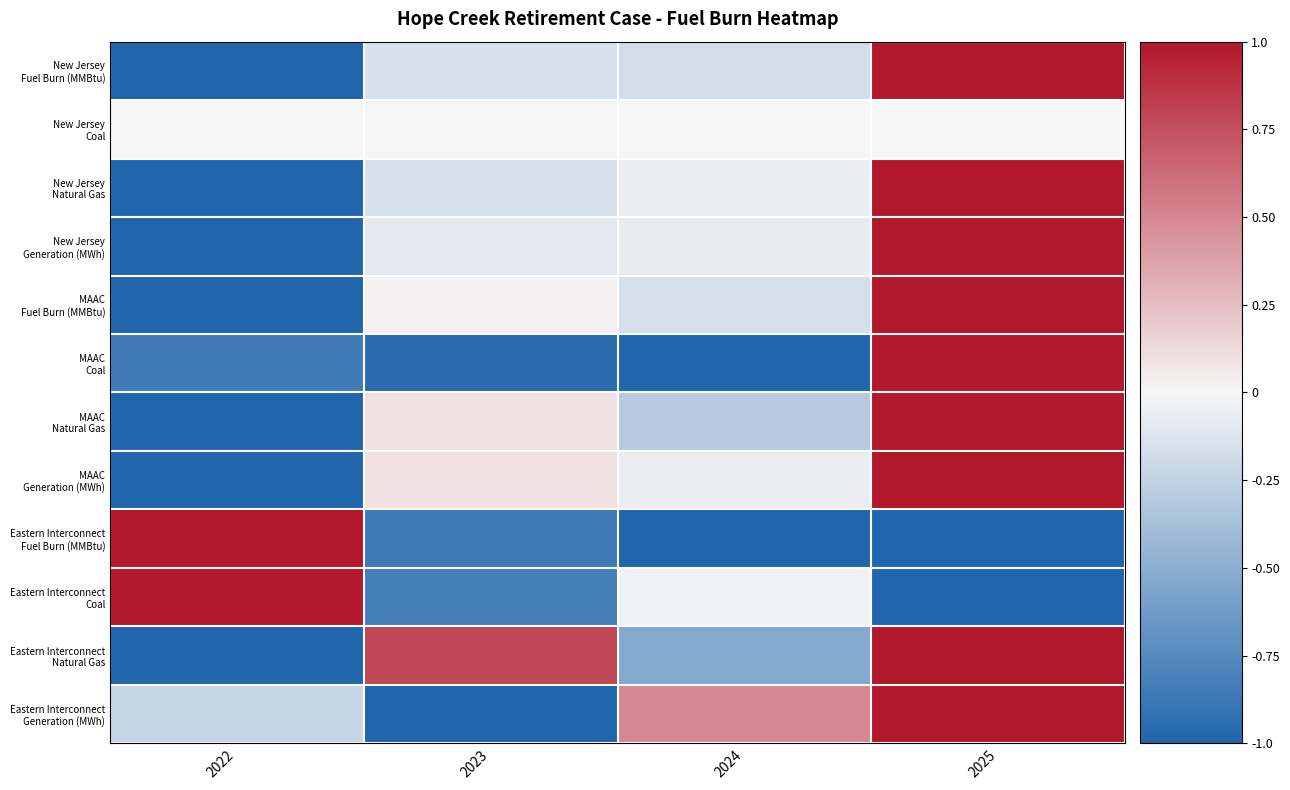

At which category does the chart reach its minimum across all series?

2022